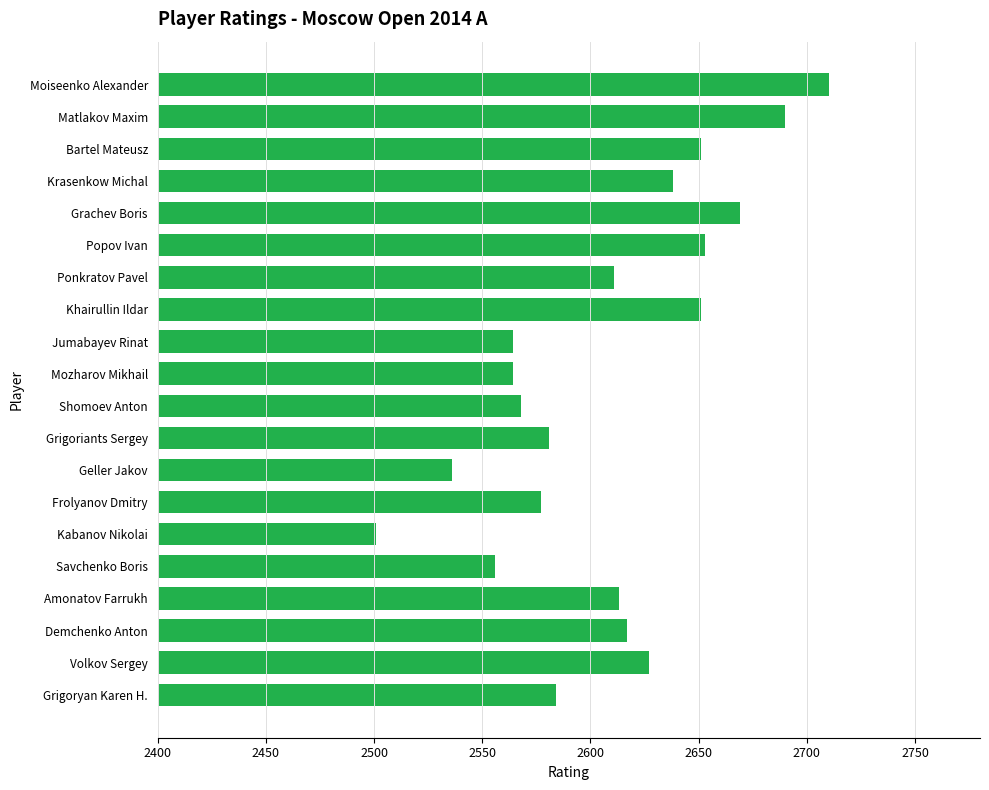

What is the sum of all values?

52161